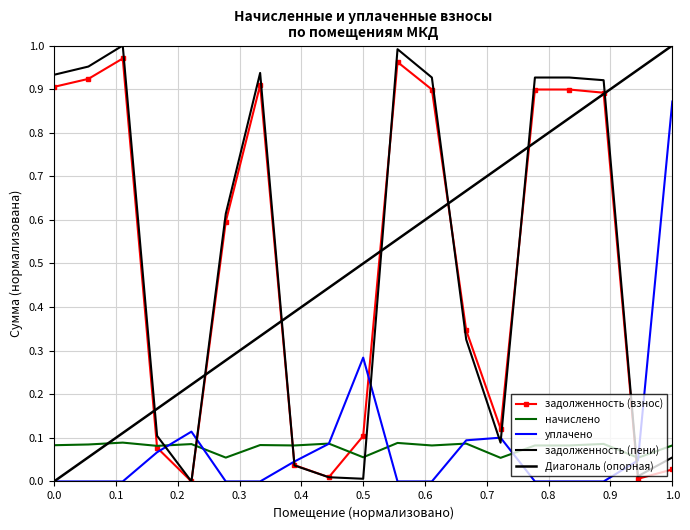

Between 13 and 19, which is larger?

13